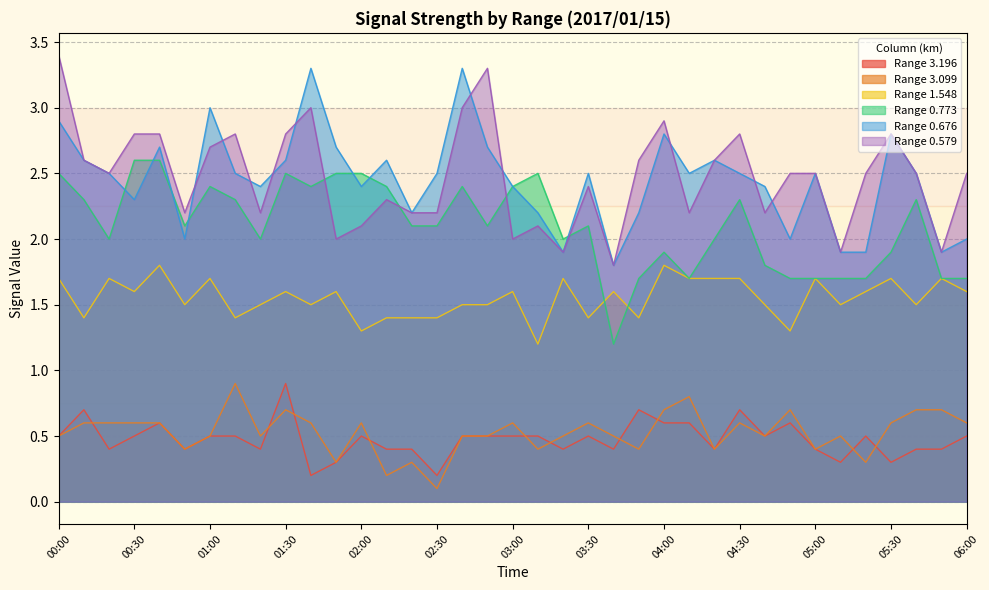

What is the sum of the 3.196 values at 03:20 and 03:50?

1.1